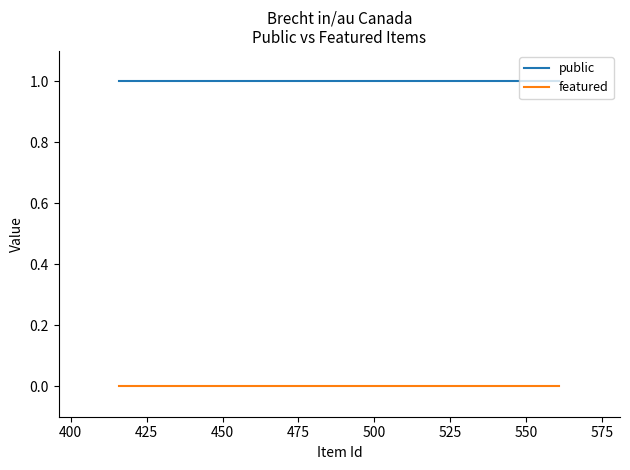

Which series has the largest total across all categories?

public